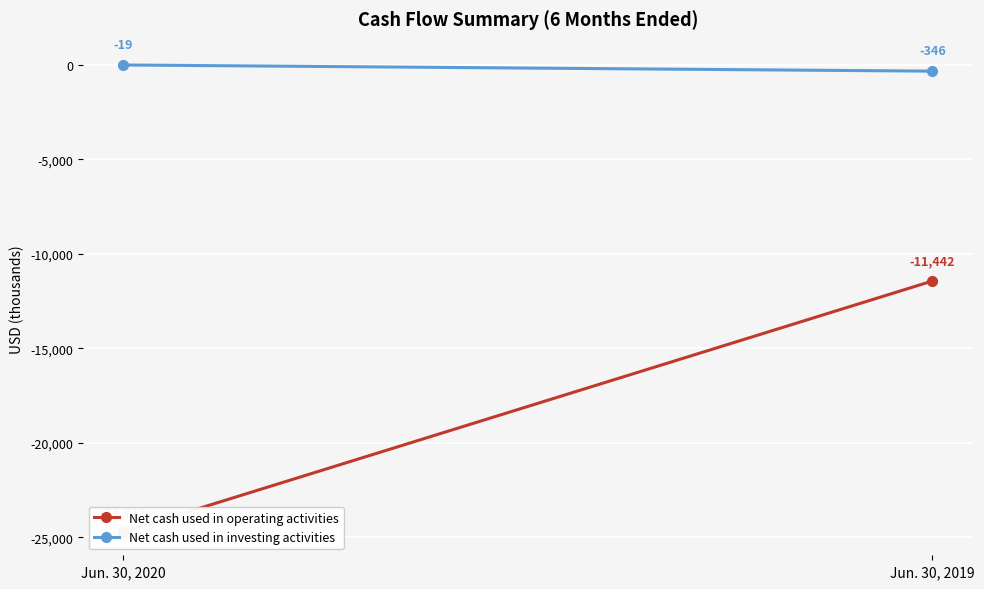

Reading left to right, extract all data points from this chart.

Net cash used in operating activities: Jun. 30, 2020=-24712	Jun. 30, 2019=-11442
Net cash used in investing activities: Jun. 30, 2020=-19	Jun. 30, 2019=-346